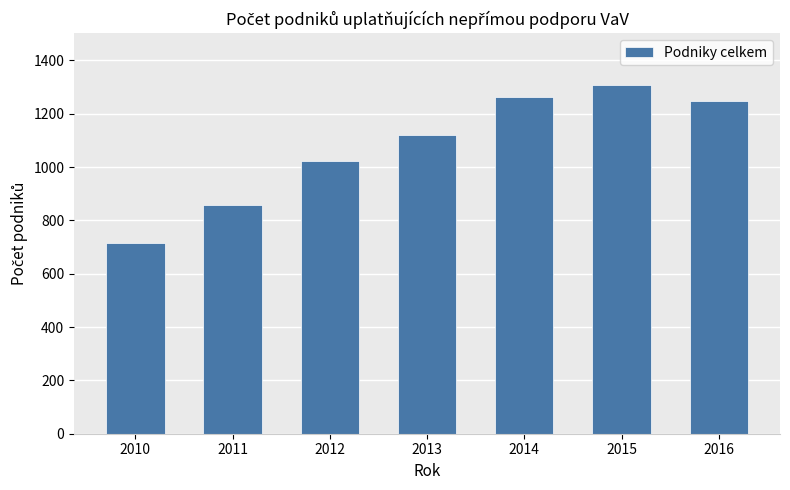

List the labels in order of value, largest first.

2015, 2014, 2016, 2013, 2012, 2011, 2010